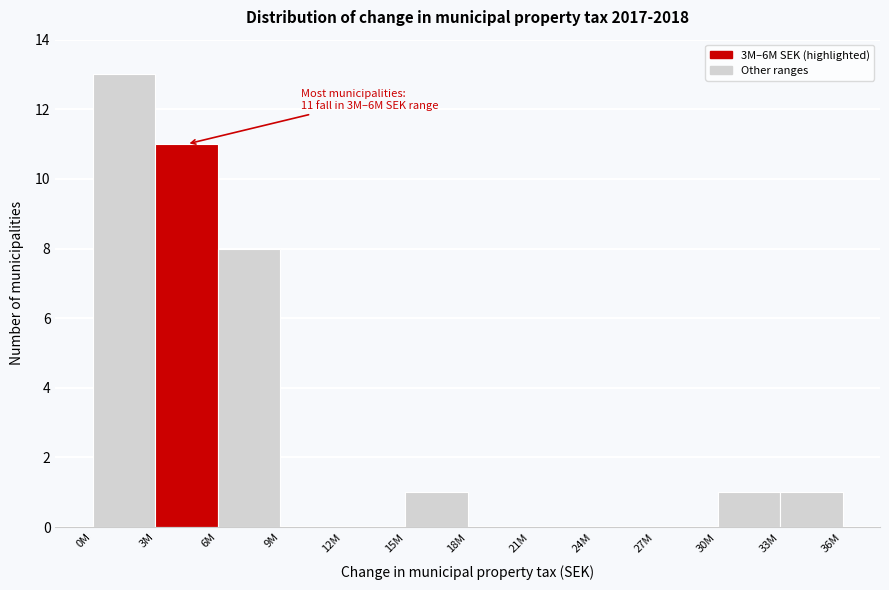

Reading left to right, transcribe all the data shown in this chart.

0M=13	3M=11	6M=8	9M=0	12M=0	15M=1	18M=0	21M=0	24M=0	27M=0	30M=1	33M=1